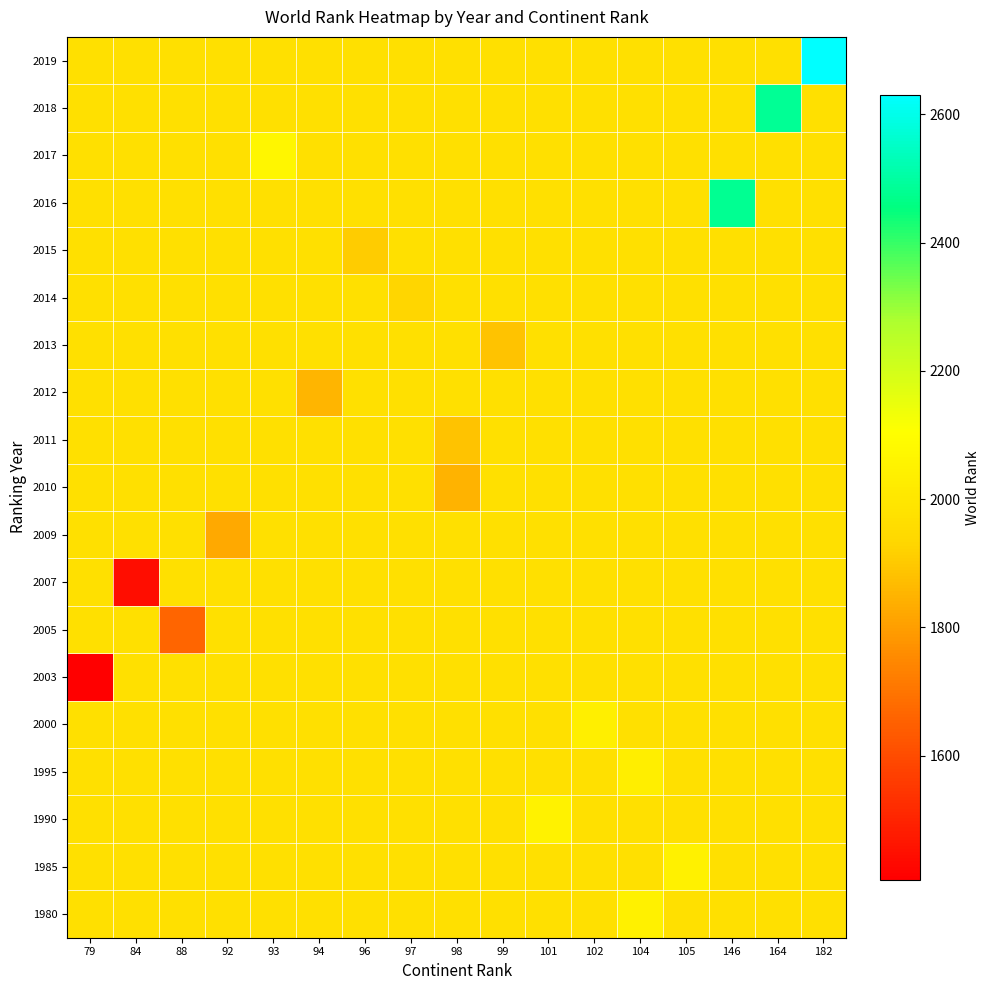

Which label corresponds to the smallest value in the chart?

79